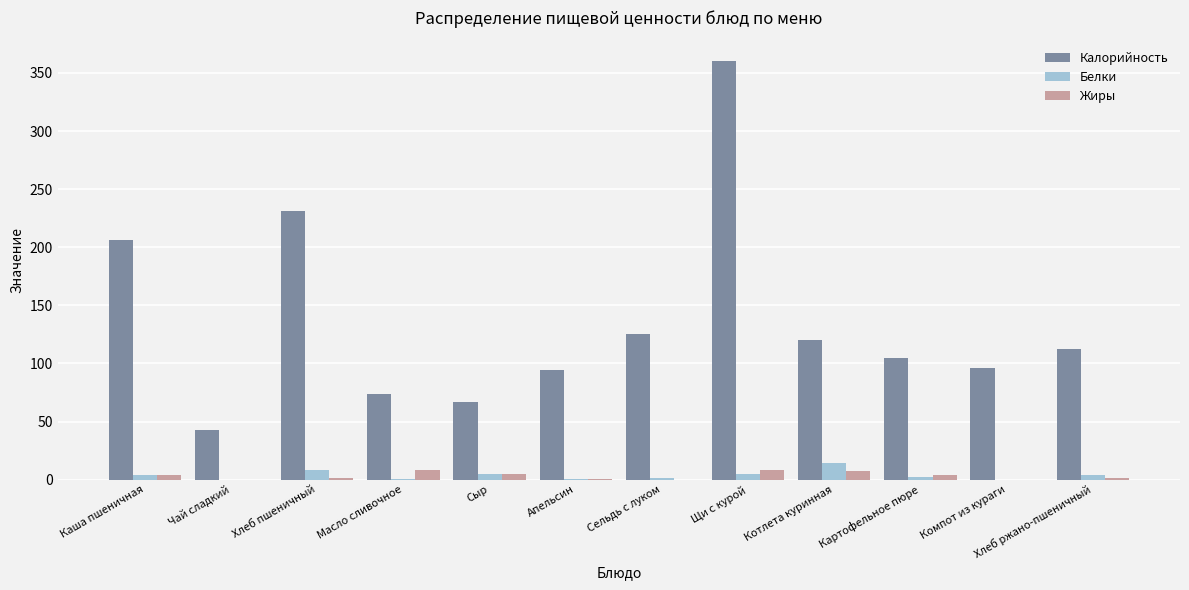

Does the chart contain stacked bars?

No